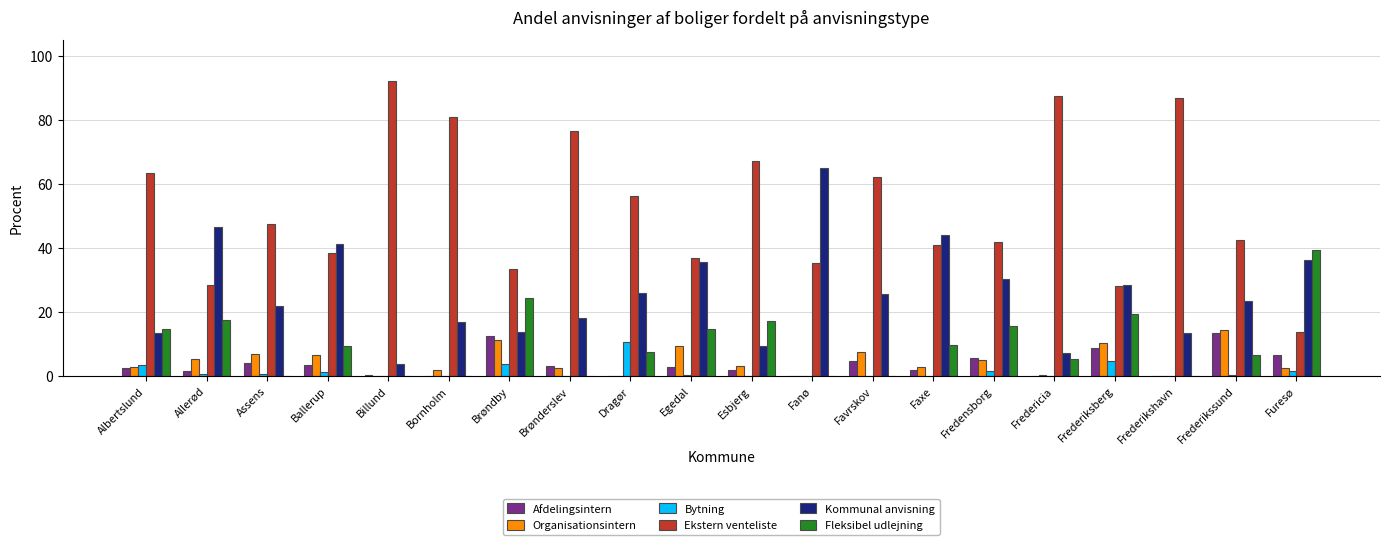

How many categories are shown in the chart?

20